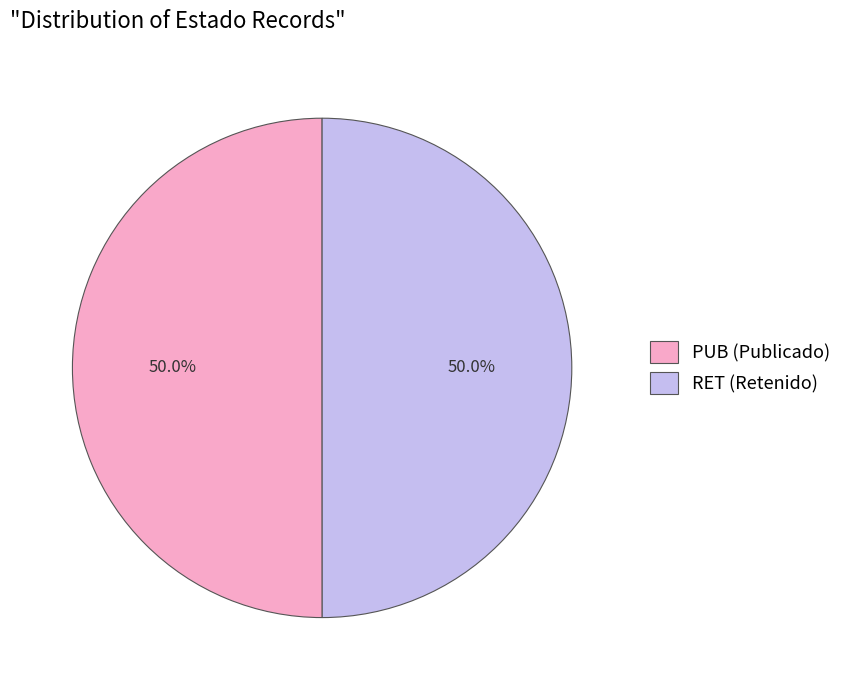

What portion of the pie excludes RET (Retenido)?

50.0%